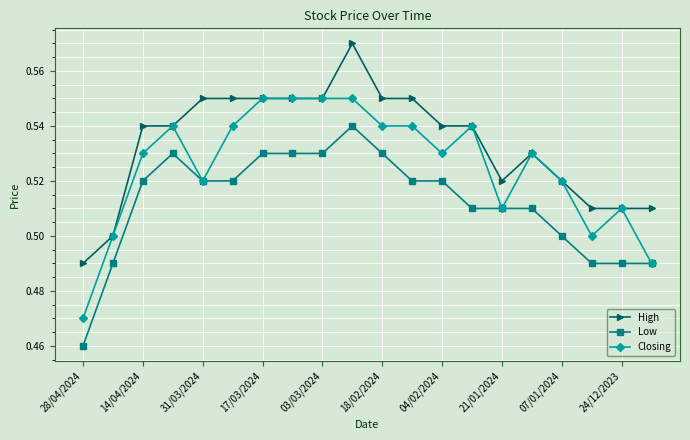

True or false: Low and High cross at least once.

False